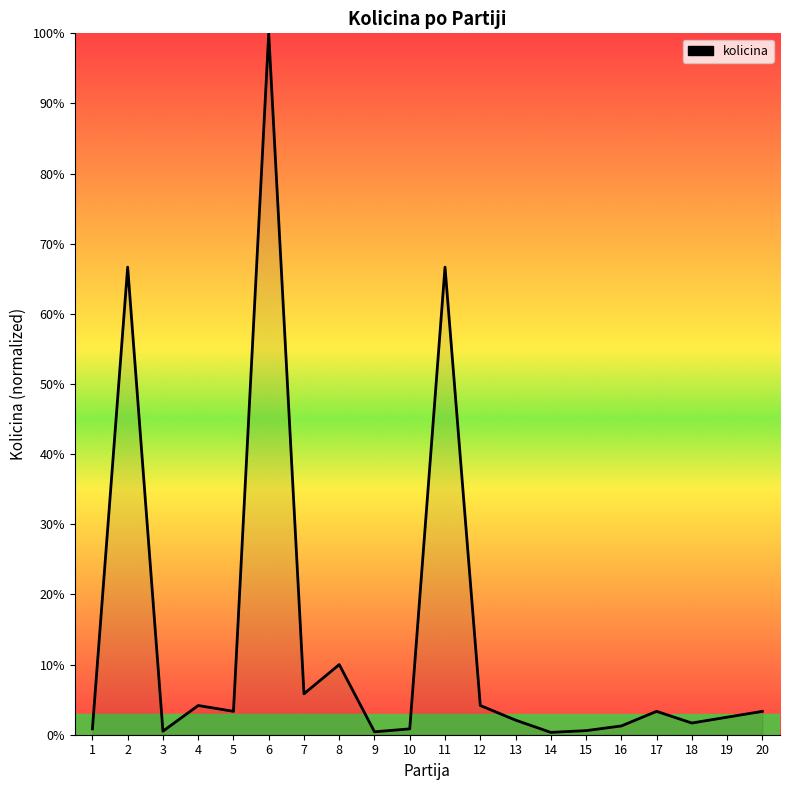

Reading left to right, extract all data points from this chart.

1=0.0	2=0.7	3=0.0	4=0.0	5=0.0	6=1.0	7=0.1	8=0.1	9=0.0	10=0.0	11=0.7	12=0.0	13=0.0	14=0.0	15=0.0	16=0.0	17=0.0	18=0.0	19=0.0	20=0.0